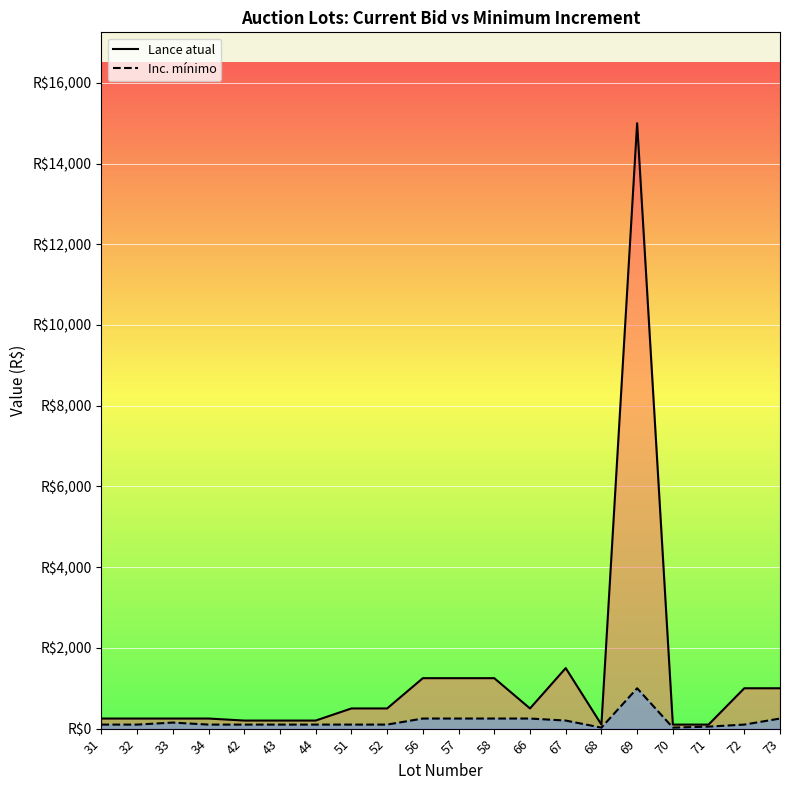

How many categories are shown in the chart?

20